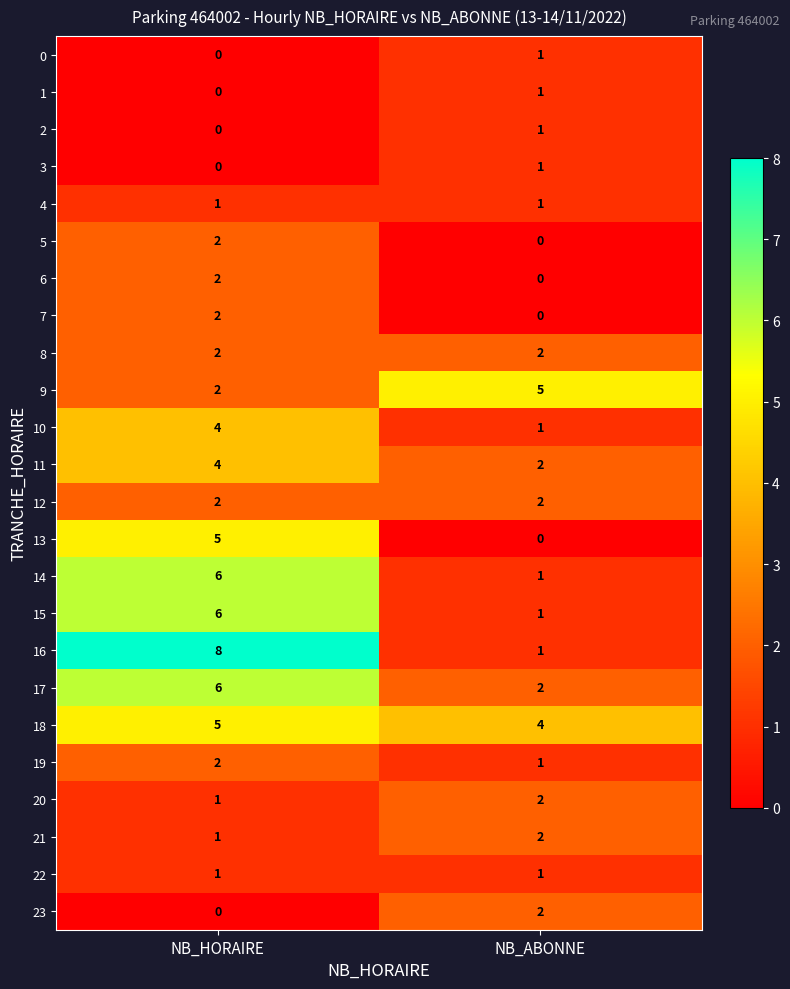

At how many categories does at least one series exceed 7?

1